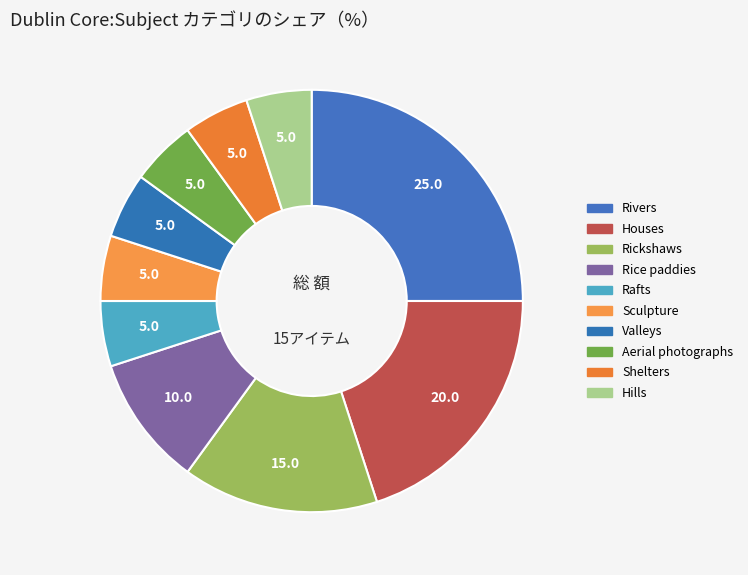

How many slices are in this pie chart?

10